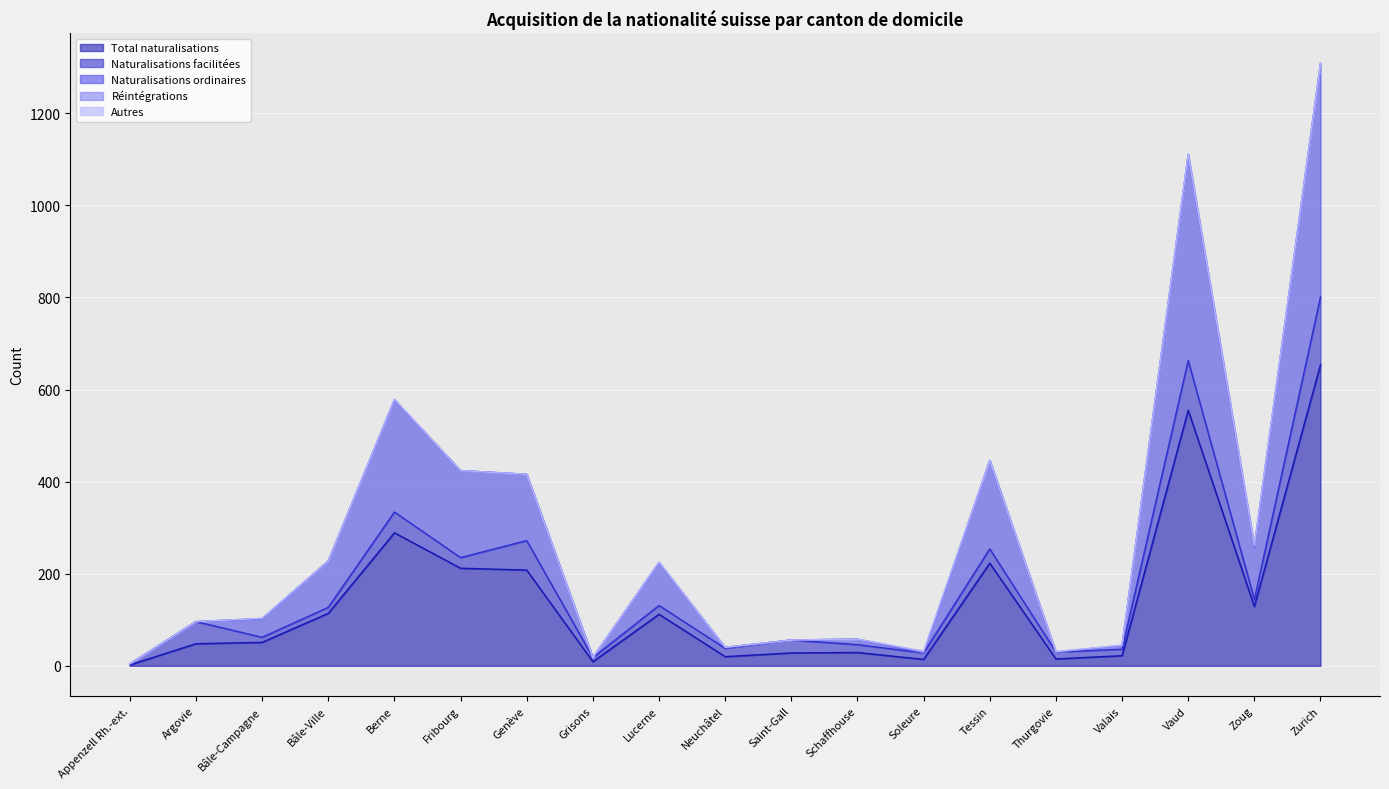

List the labels in order of Autres value, largest first.

Soleure, Berne, Thurgovie, Valais, Vaud, Appenzell Rh.-ext., Argovie, Bâle-Campagne, Bâle-Ville, Fribourg, Genève, Grisons, Lucerne, Neuchâtel, Saint-Gall, Schaffhouse, Tessin, Zoug, Zurich